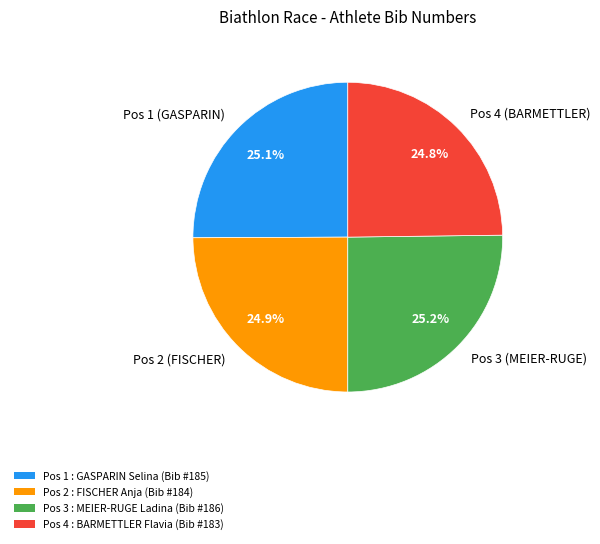

Is Pos 2 (FISCHER) the majority of the pie?

No